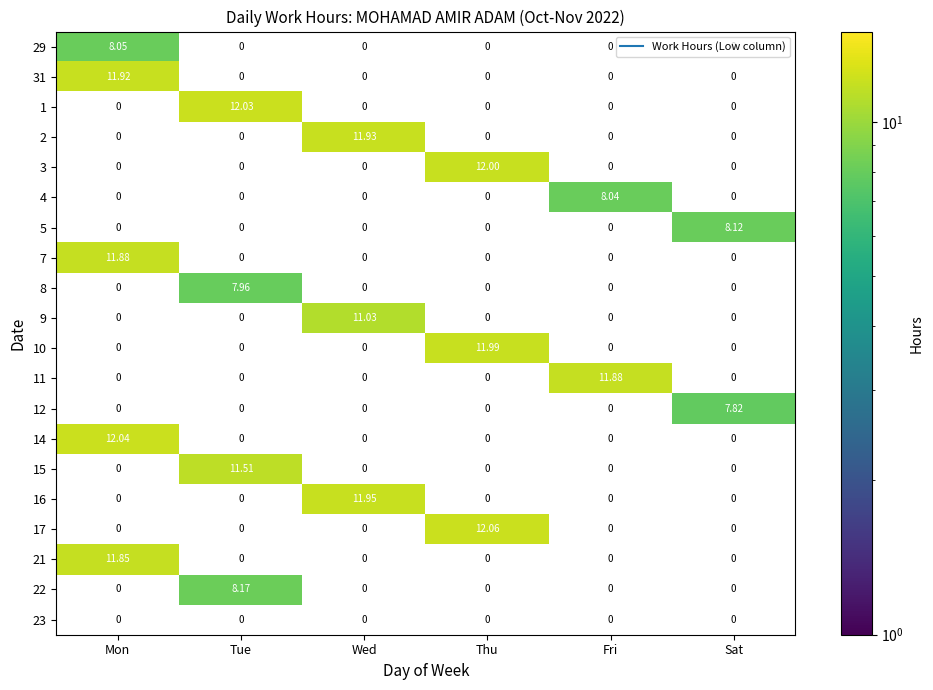

Is the value of 12 at Tue greater than the value of 29 at Wed?

No